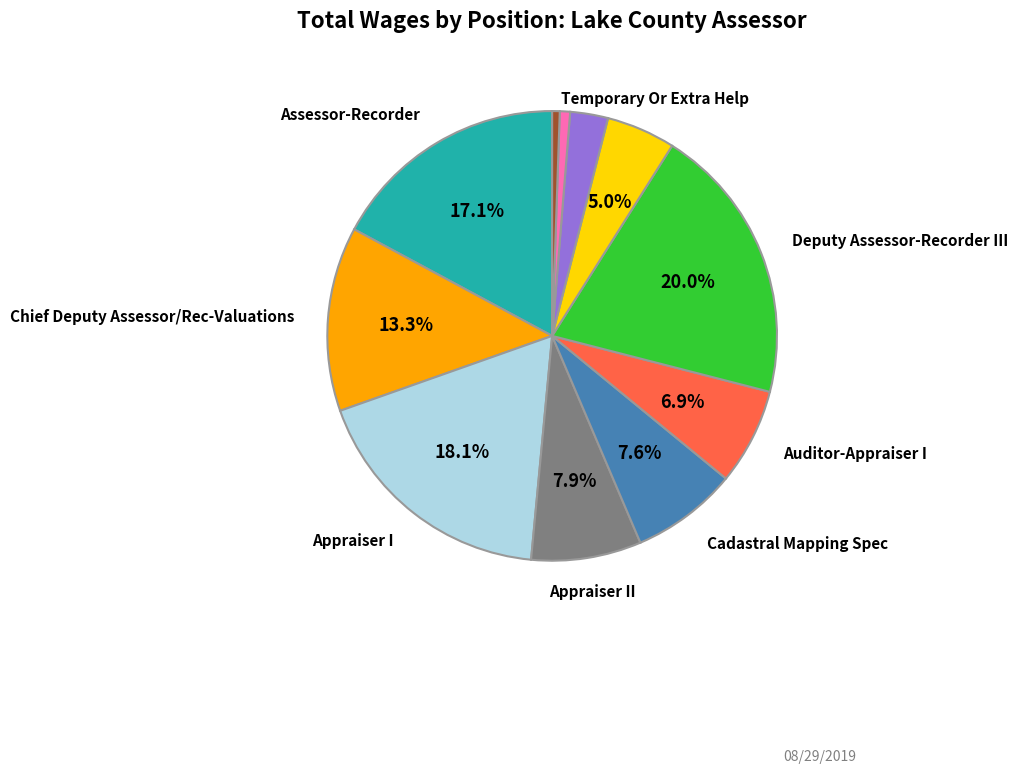

Is there any slice that represents more than half of the pie?

No